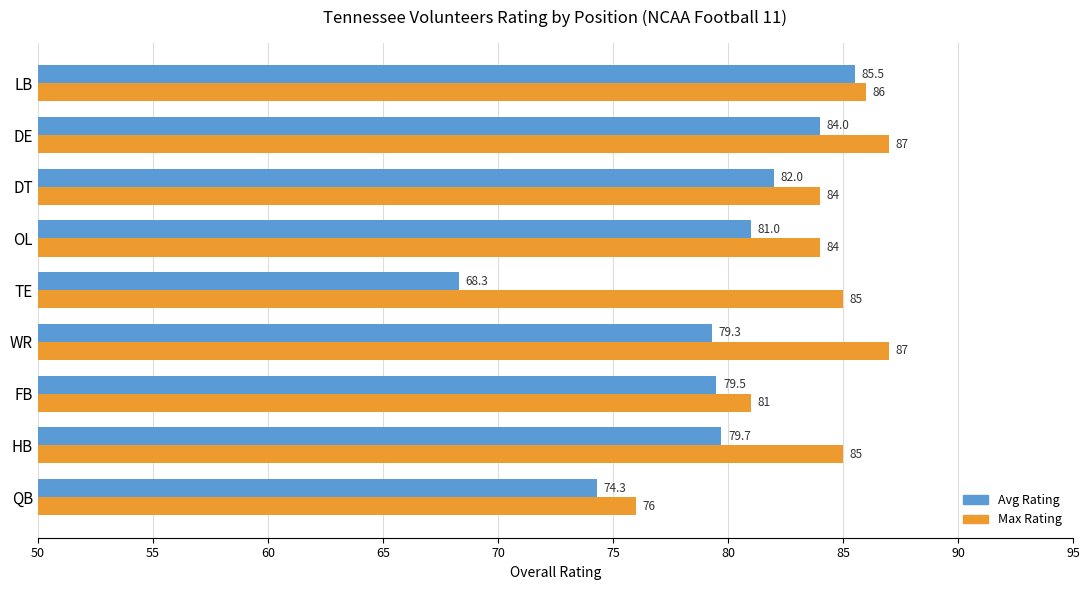

What is the sum of all Avg Rating values?

713.6